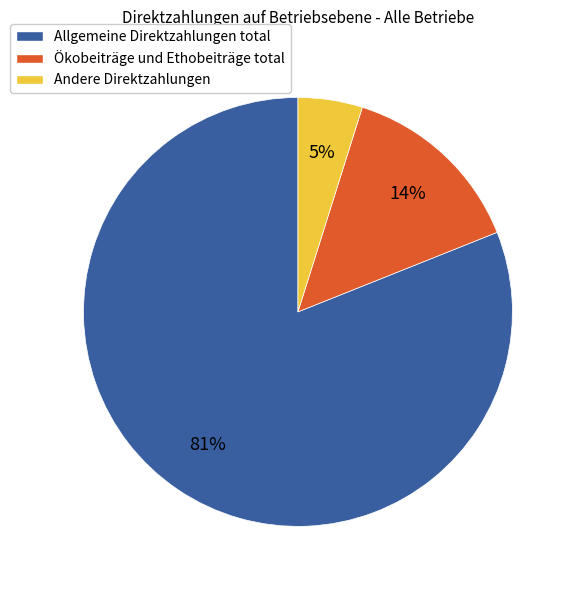

To the nearest percent, what is the average slice percentage?

33%